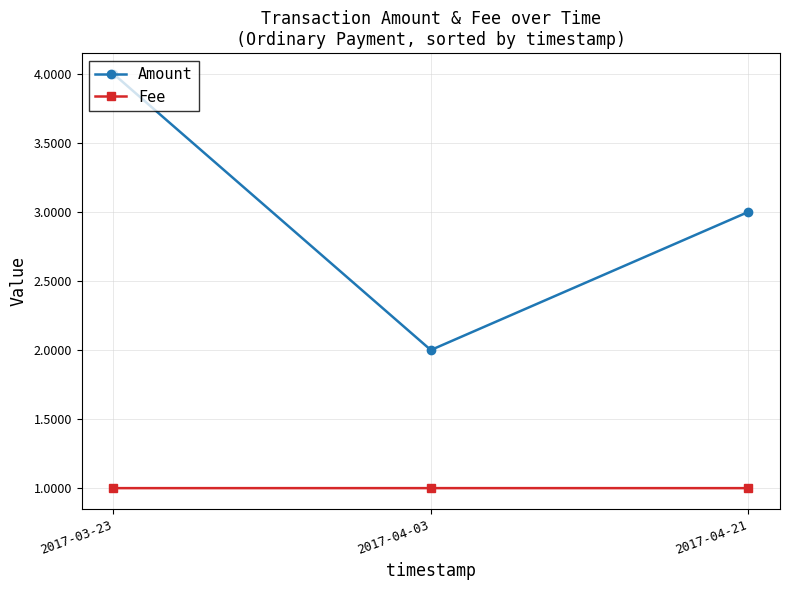

What is the total value across all series at 2017-04-21?

4.0